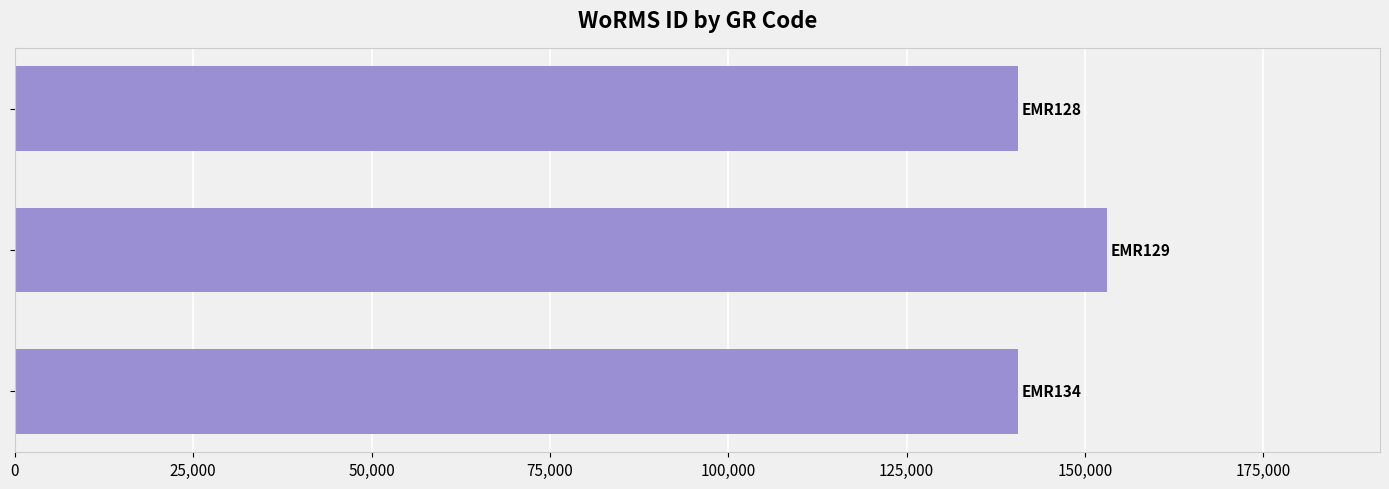

What is the value of the 2nd bar from the top?

153087